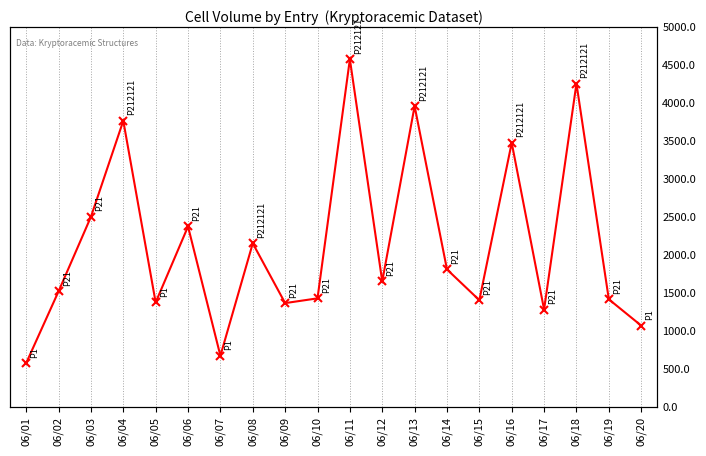

What is the sum of all values?

44860.0